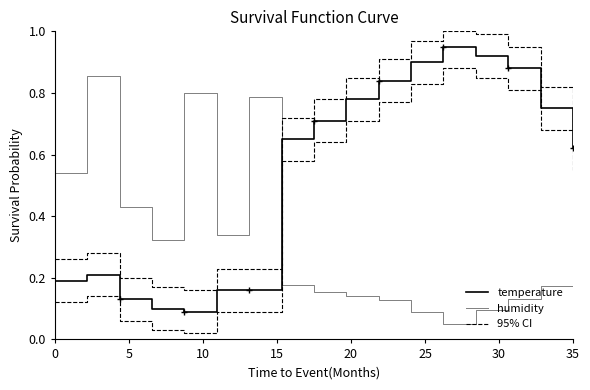

What is the average value of the temperature series?

0.5